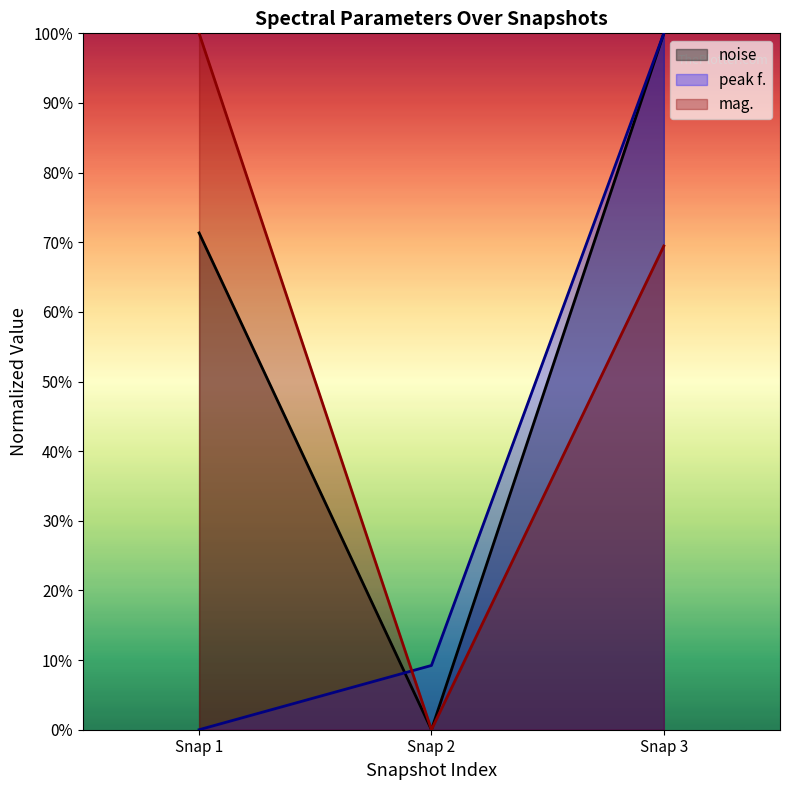

What is the sum of all peak f. values?

1.1